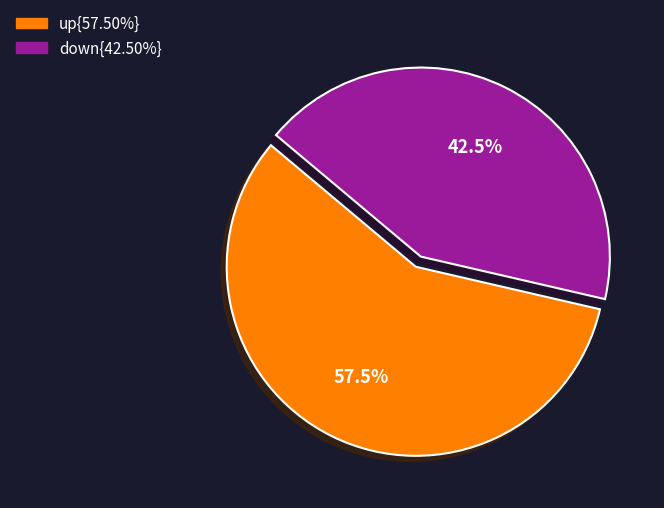

Does any single category account for the majority?

Yes